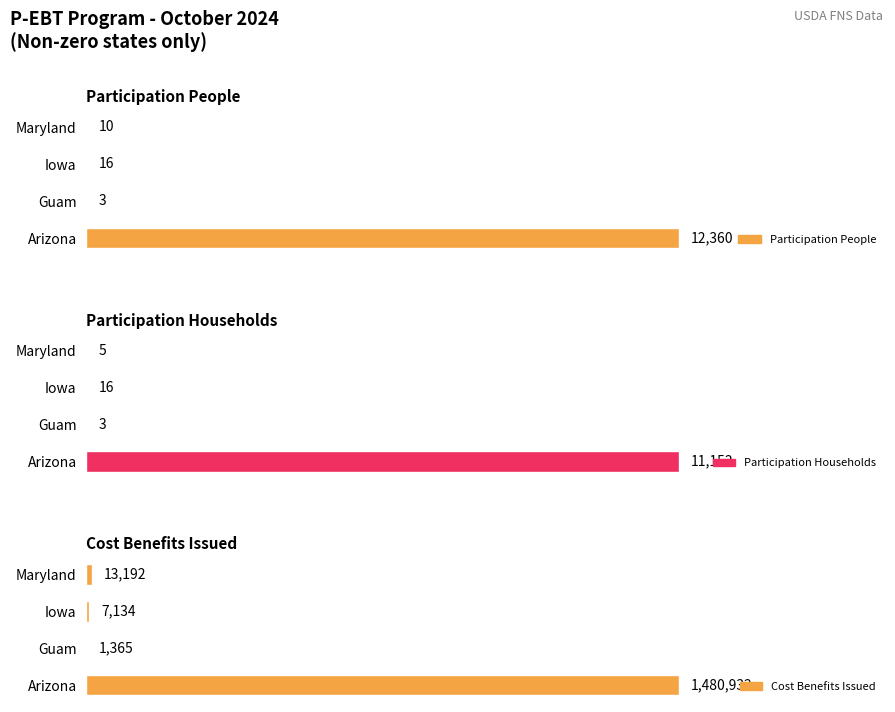

True or false: Participation People has a value of 4 at Maryland.

False